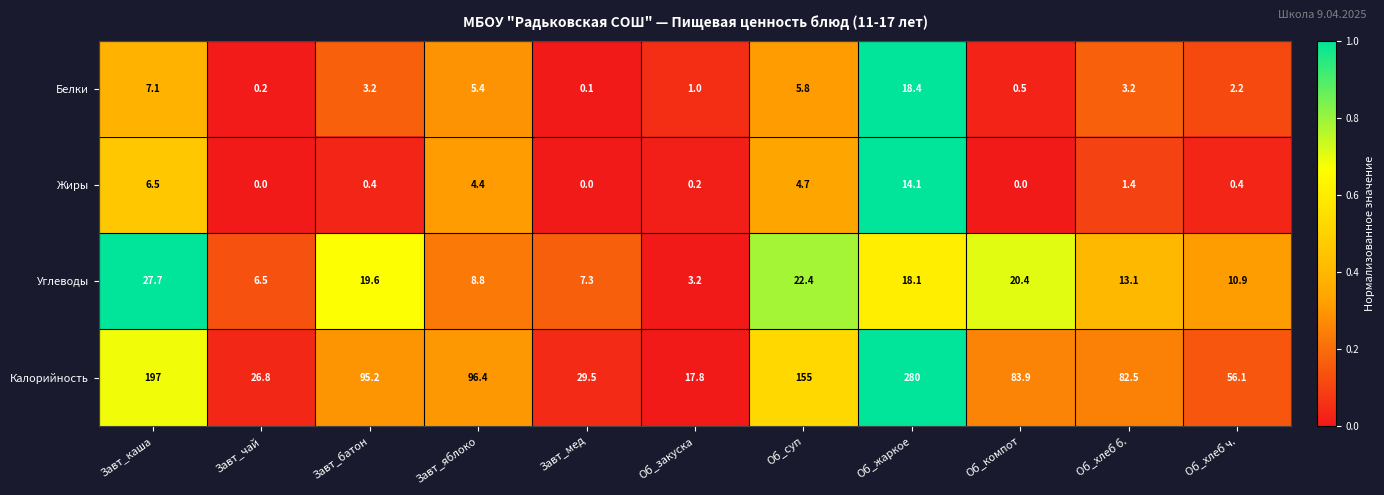

How many data points in Углеводы are less than 13?

5